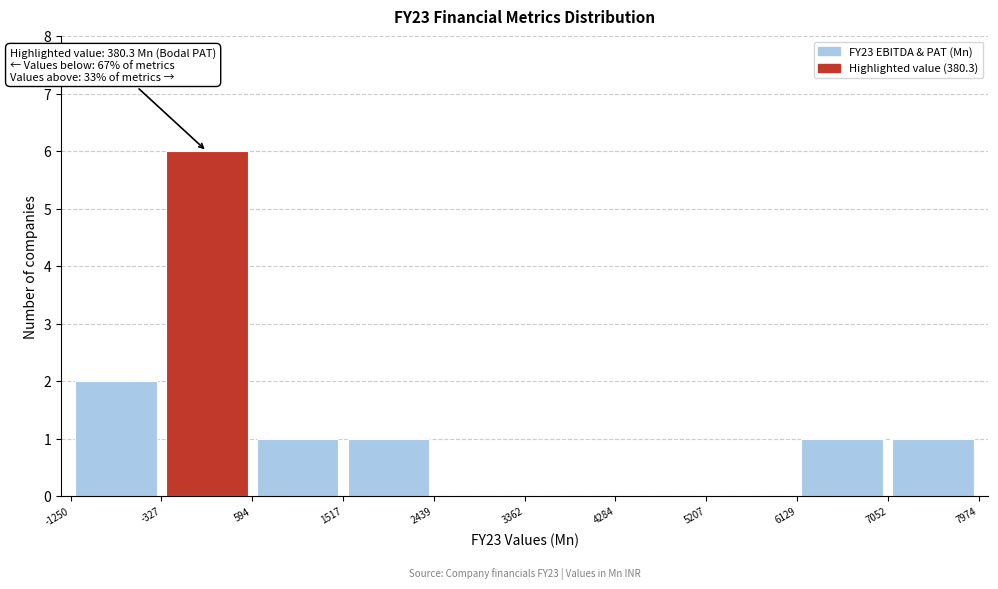

Over which range of the x-axis is the bar tallest?

-327 to 594